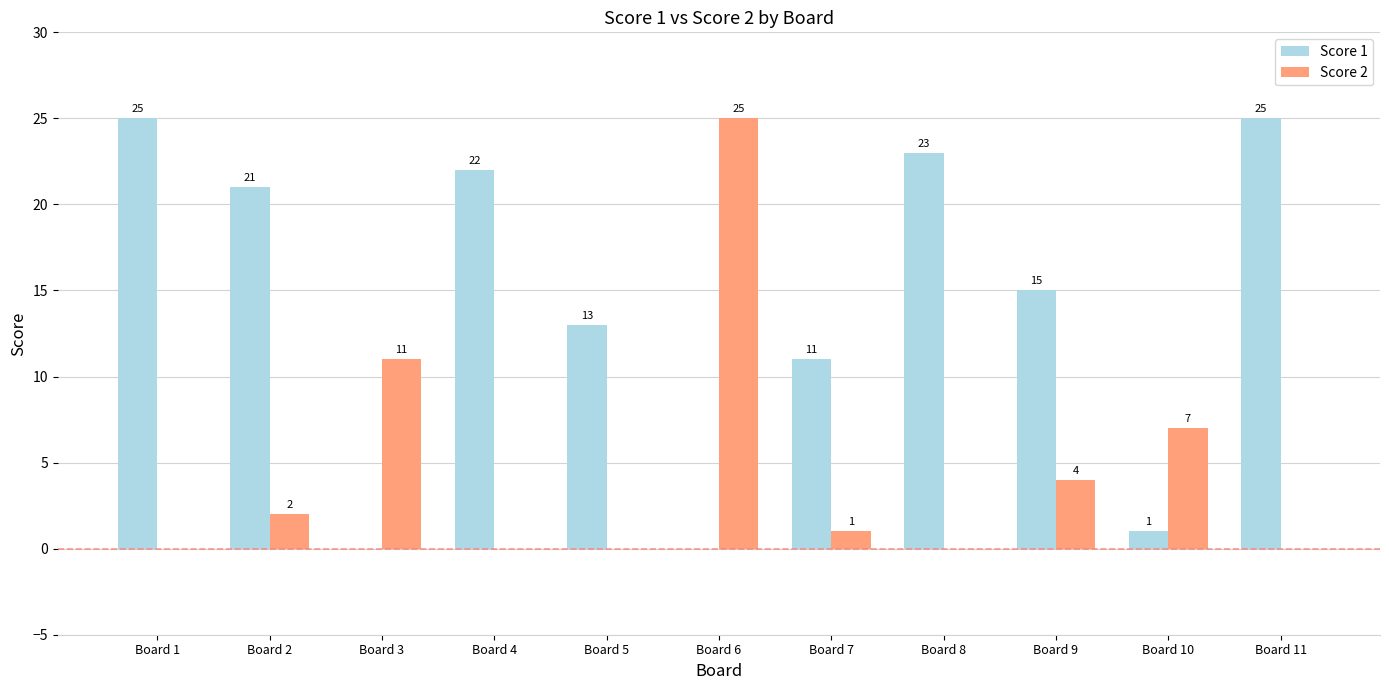

What is the sum of all Score 1 values?

156